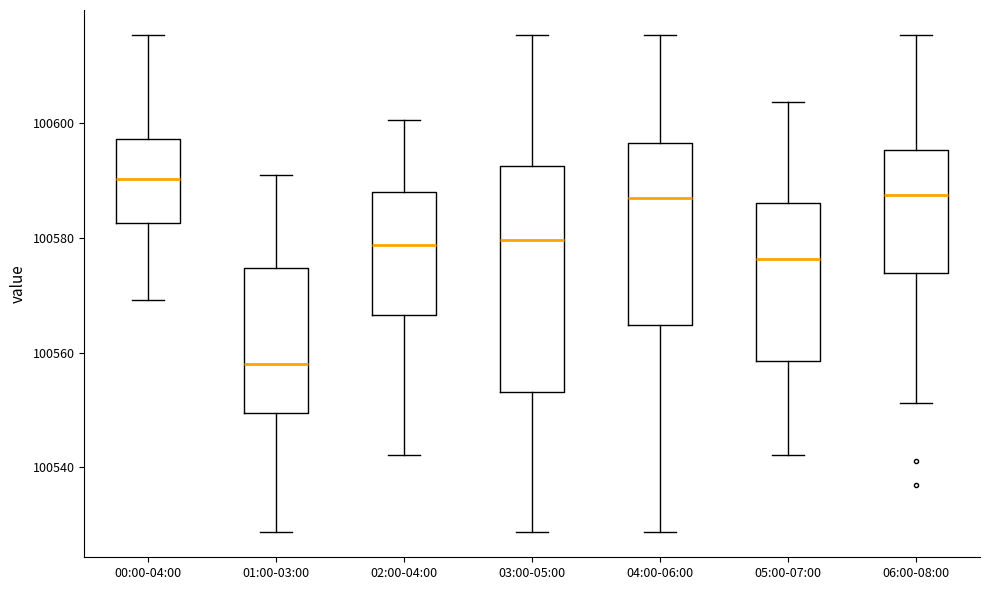

Which box has the lowest median line?

01:00-03:00